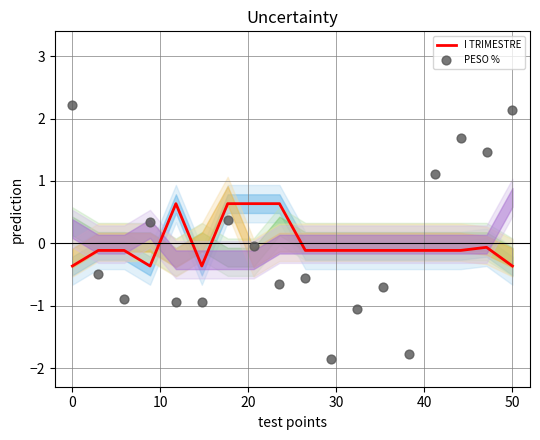

Is the value of I TRIMESTRE at 10 greater than the value of PESO % at 8?

Yes